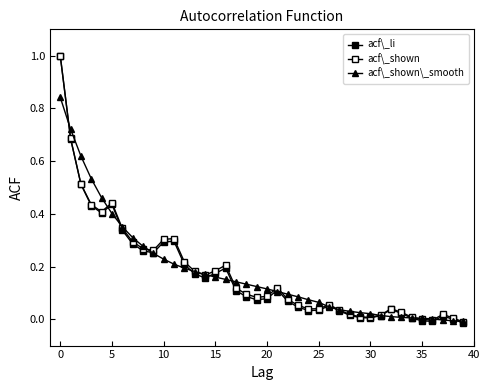

Reading left to right, extract all data points from this chart.

acf\_li: 1.0	0.7	0.5	0.4	0.4	0.4	0.3	0.3	0.3	0.3	0.3	0.3	0.2	0.2	0.2	0.2	0.2	0.1	0.1	0.1	0.1	0.1	0.1	0.0	0.0	0.0	0.1	0.0	0.0	0.0	0.0	0.0	0.0	0.0	0.0	-0.0	-0.0	0.0	-0.0	-0.0
acf\_shown: 1.0	0.7	0.5	0.4	0.4	0.4	0.3	0.3	0.3	0.3	0.3	0.3	0.2	0.2	0.2	0.2	0.2	0.1	0.1	0.1	0.1	0.1	0.1	0.1	0.0	0.0	0.1	0.0	0.0	0.0	0.0	0.0	0.0	0.0	0.0	-0.0	-0.0	0.0	0.0	-0.0
acf\_shown\_smooth: 0.8	0.7	0.6	0.5	0.5	0.4	0.4	0.3	0.3	0.2	0.2	0.2	0.2	0.2	0.2	0.2	0.2	0.1	0.1	0.1	0.1	0.1	0.1	0.1	0.1	0.1	0.0	0.0	0.0	0.0	0.0	0.0	0.0	0.0	0.0	0.0	0.0	-0.0	-0.0	-0.0